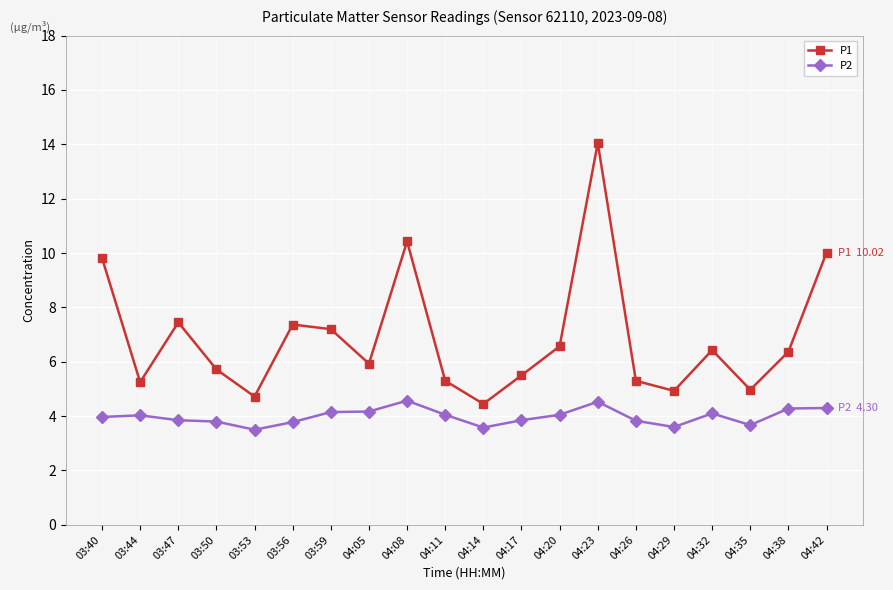

How many data points does each series have?

20